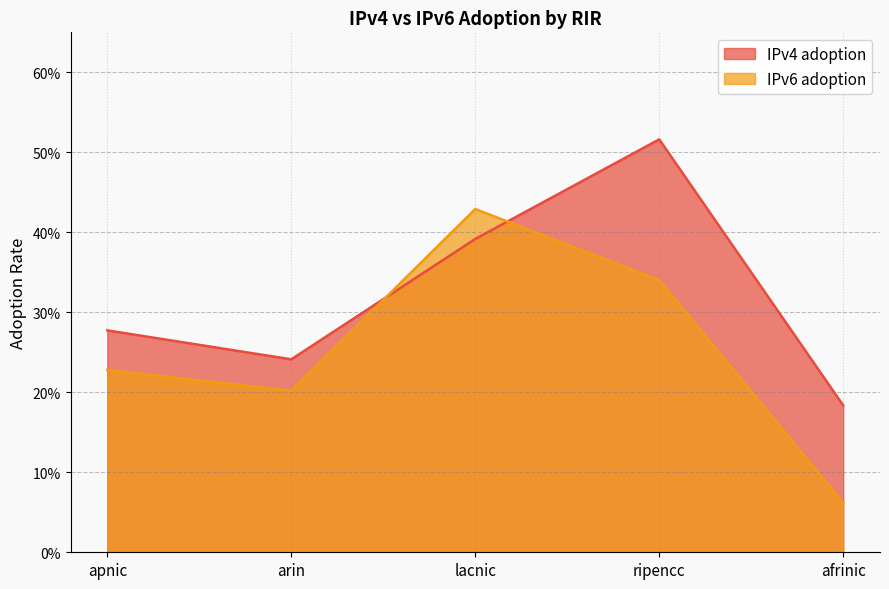

How many intersections are there between IPv6 adoption and IPv4 adoption?

2